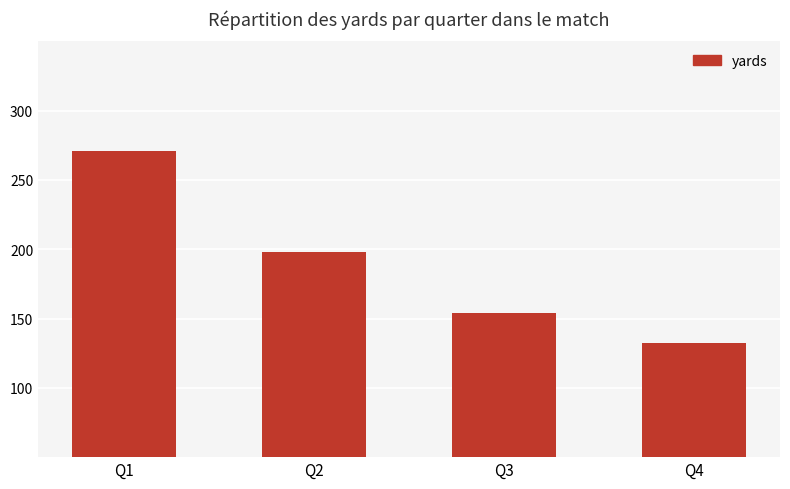

What is the difference between the values at Q2 and Q3?

44